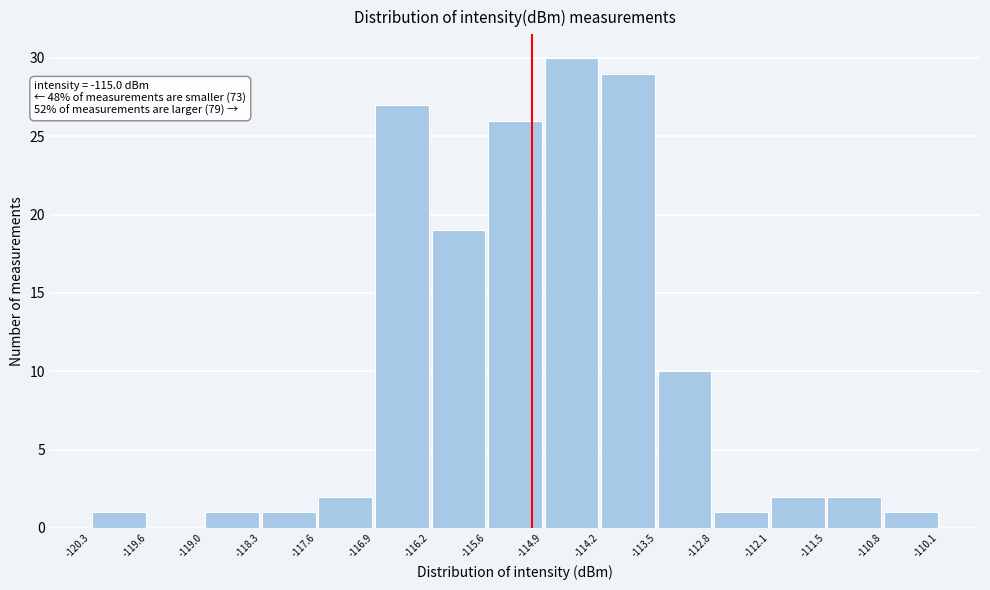

Over which range of the x-axis is the bar tallest?

-114.9 to -114.2